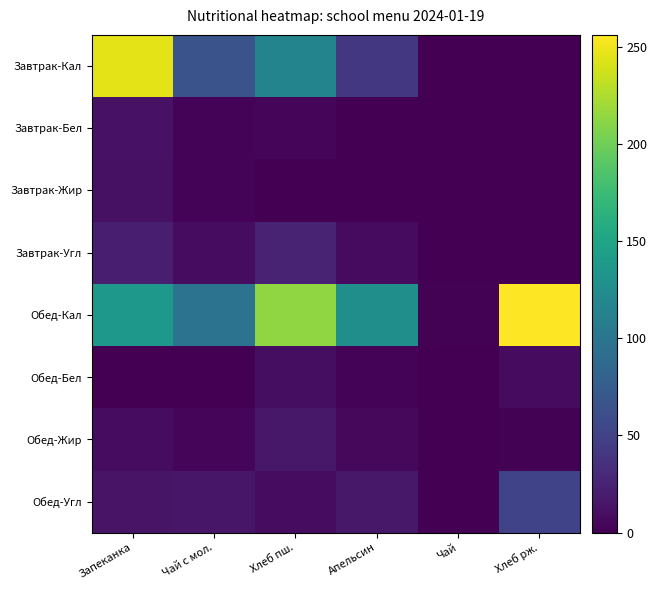

Which series has the largest total across all categories?

Обед-Кал